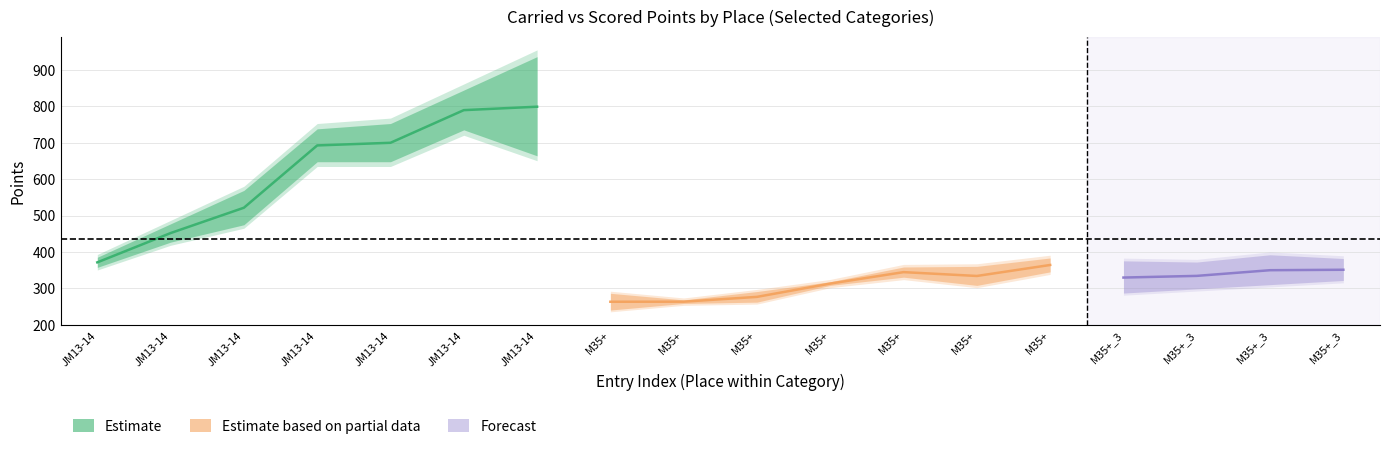

At how many categories does at least one series exceed 528?

5